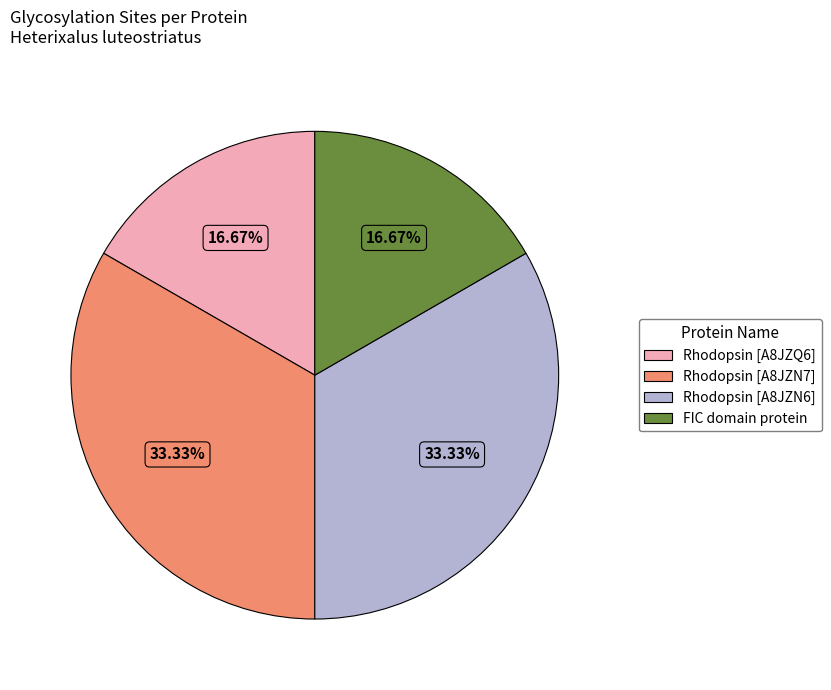

Between FIC domain protein and Rhodopsin [A8JZN7], which is larger?

Rhodopsin [A8JZN7]